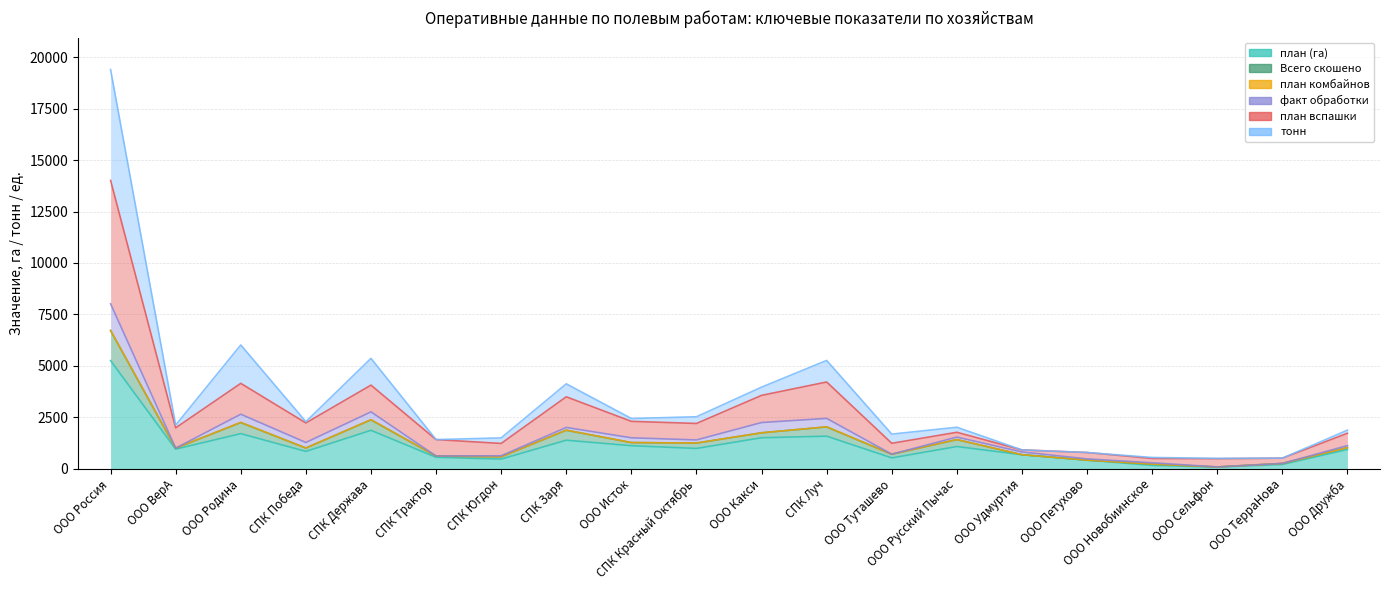

True or false: тонн and план вспашки cross at least once.

False